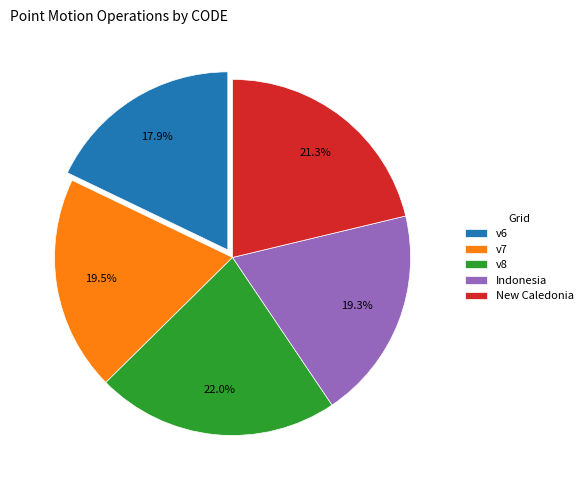

What percentage is NOT represented by v6?

82.1%